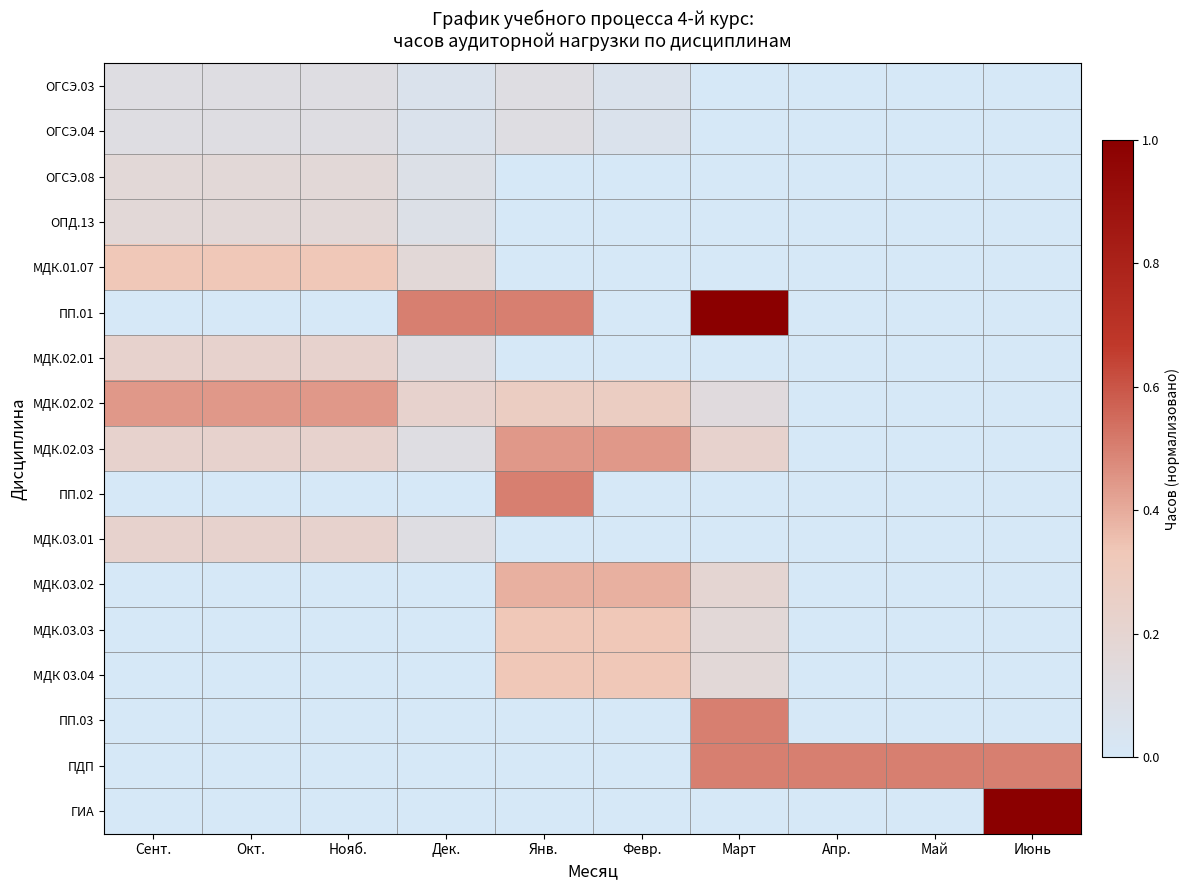

Between Март and Нояб., which is larger?

Нояб.